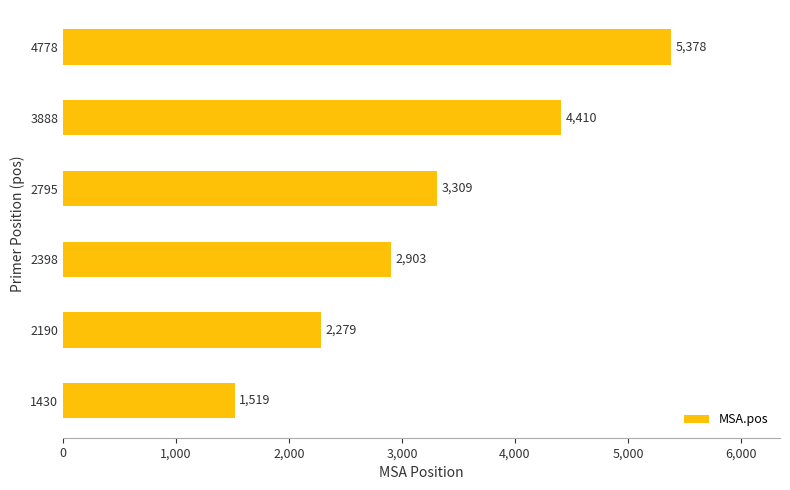

At which label is the value closest to 3448?

2795